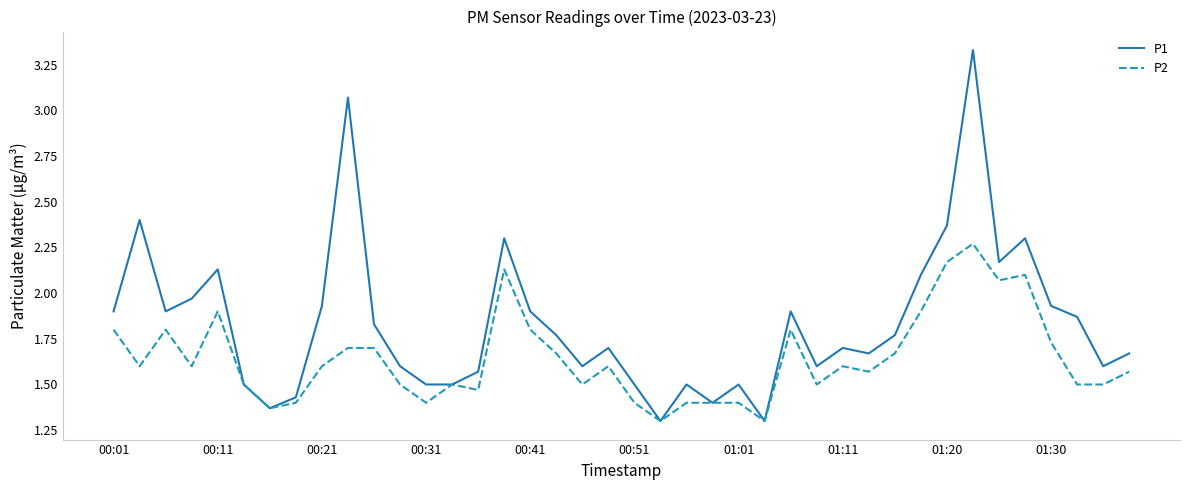

Which series has the widest spread of values?

P1